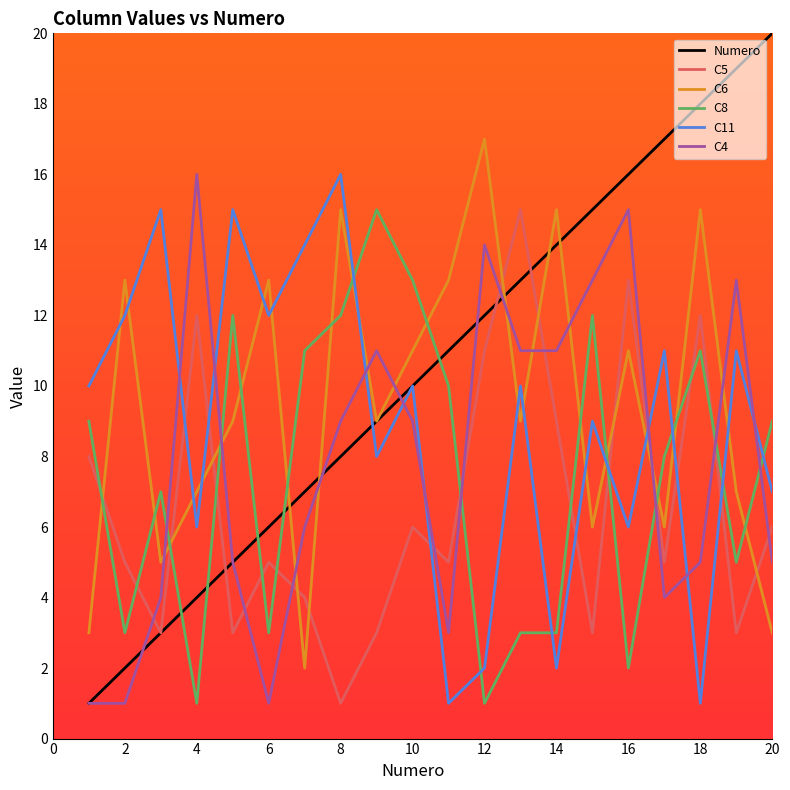

Which series has the largest total across all categories?

Numero